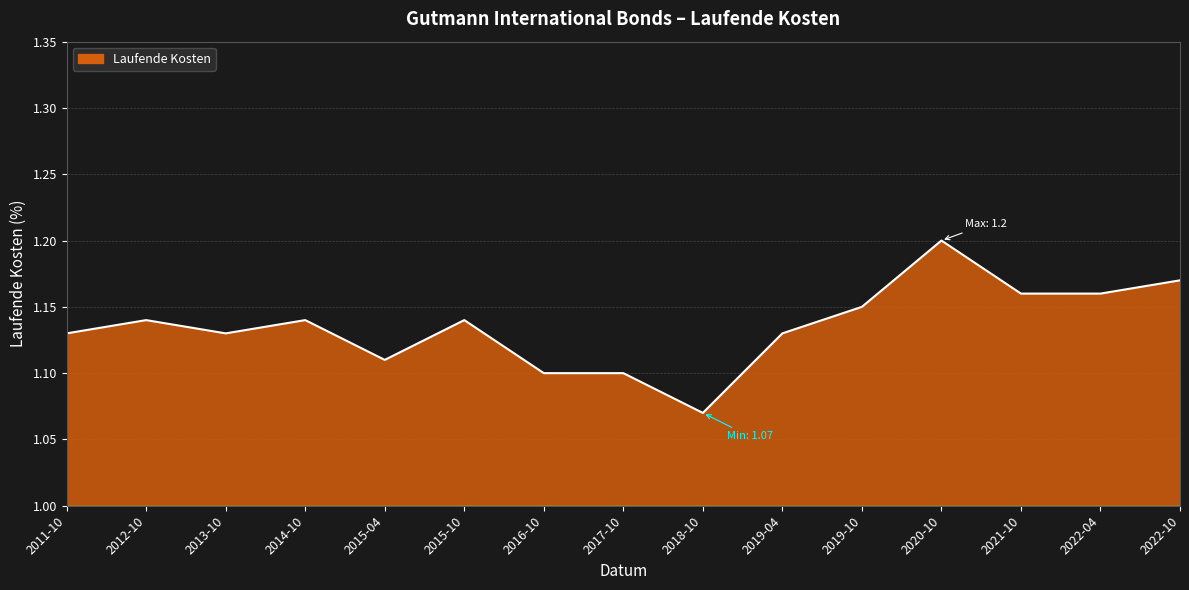

What is the difference between the second highest and second lowest values?

0.1